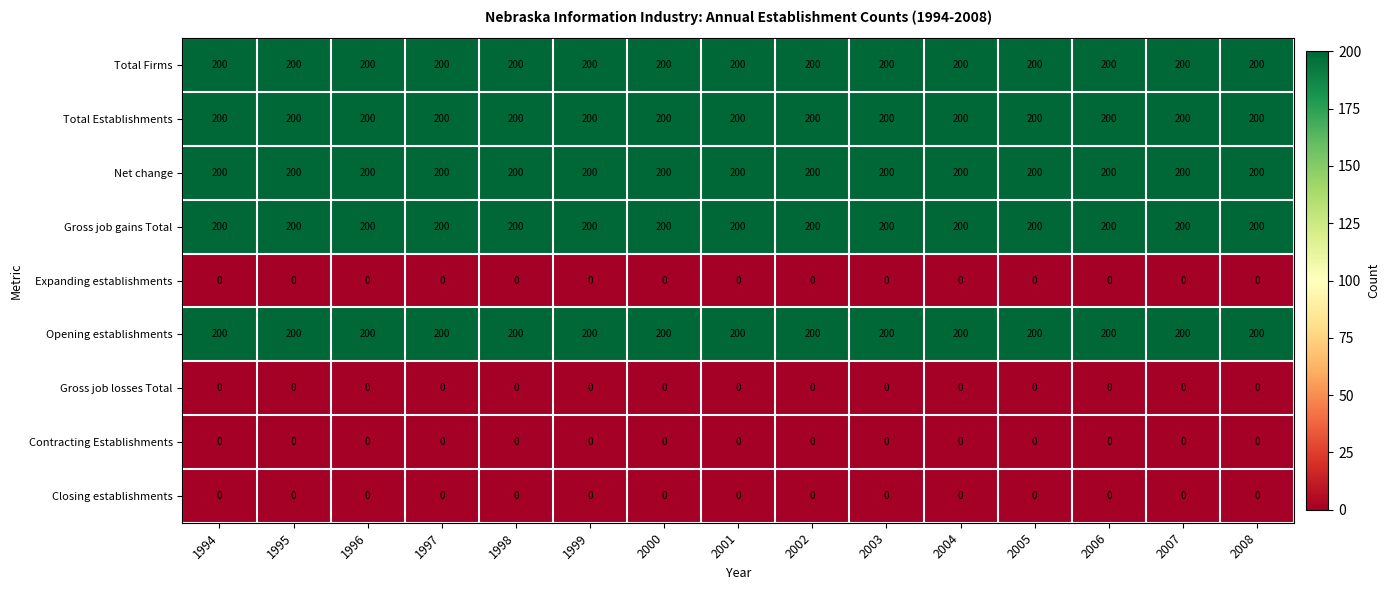

What is the sum of the Net change values at 1996 and 2004?

400